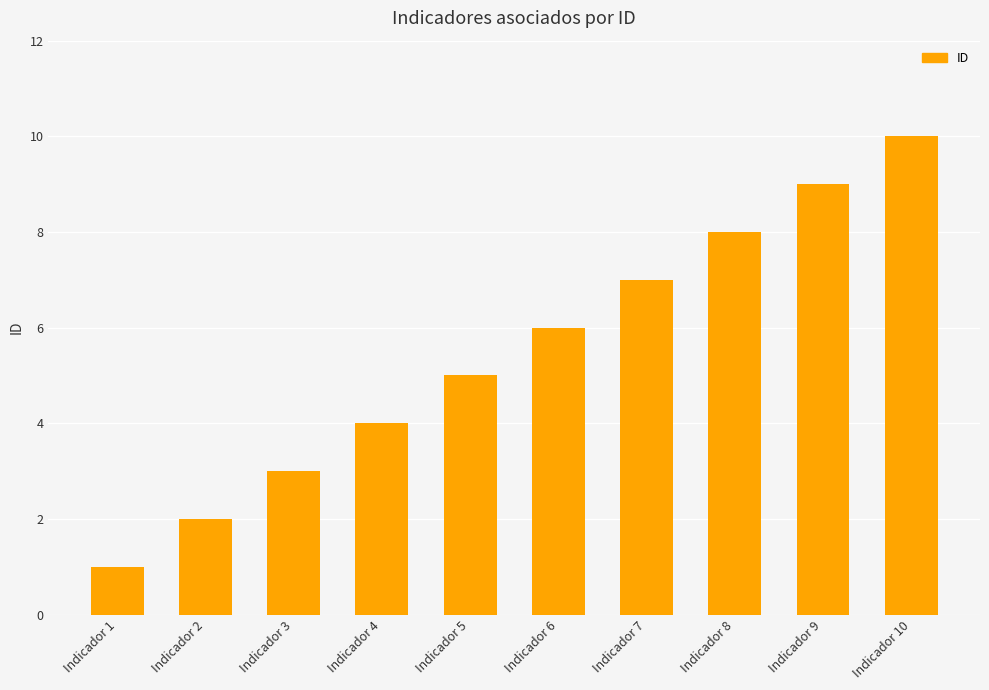

How many bars are there in total?

10